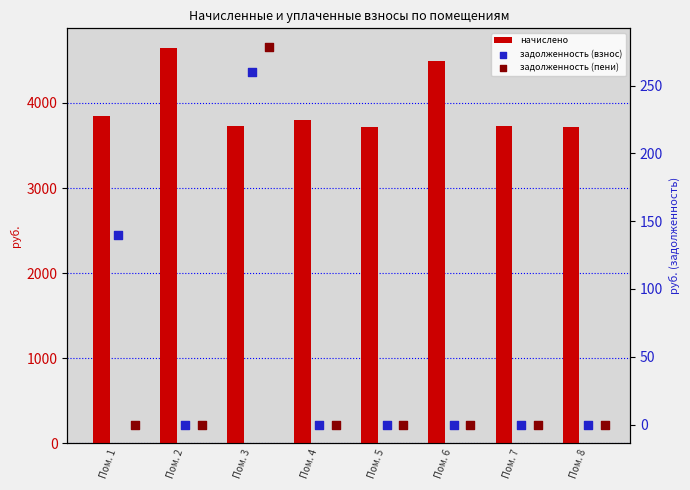

What is the total value across all series at Пом. 8?

3717.7